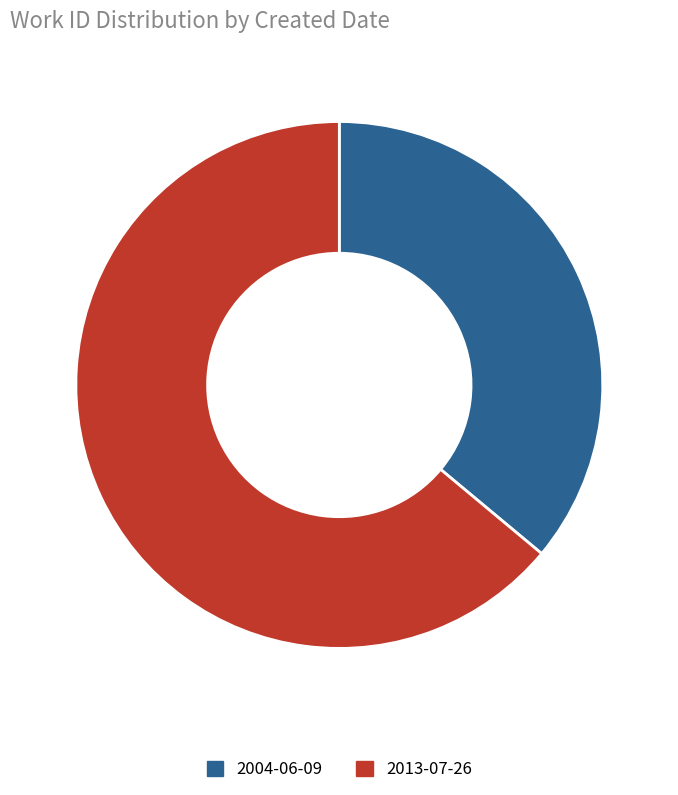

True or false: 2013-07-26 accounts for 64% of the total.

True